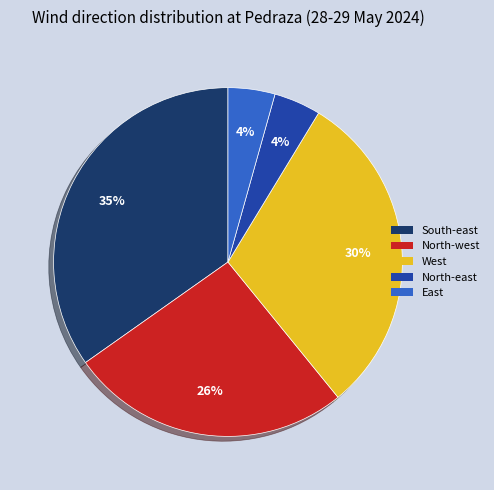

To the nearest percent, what is the average slice percentage?

20%